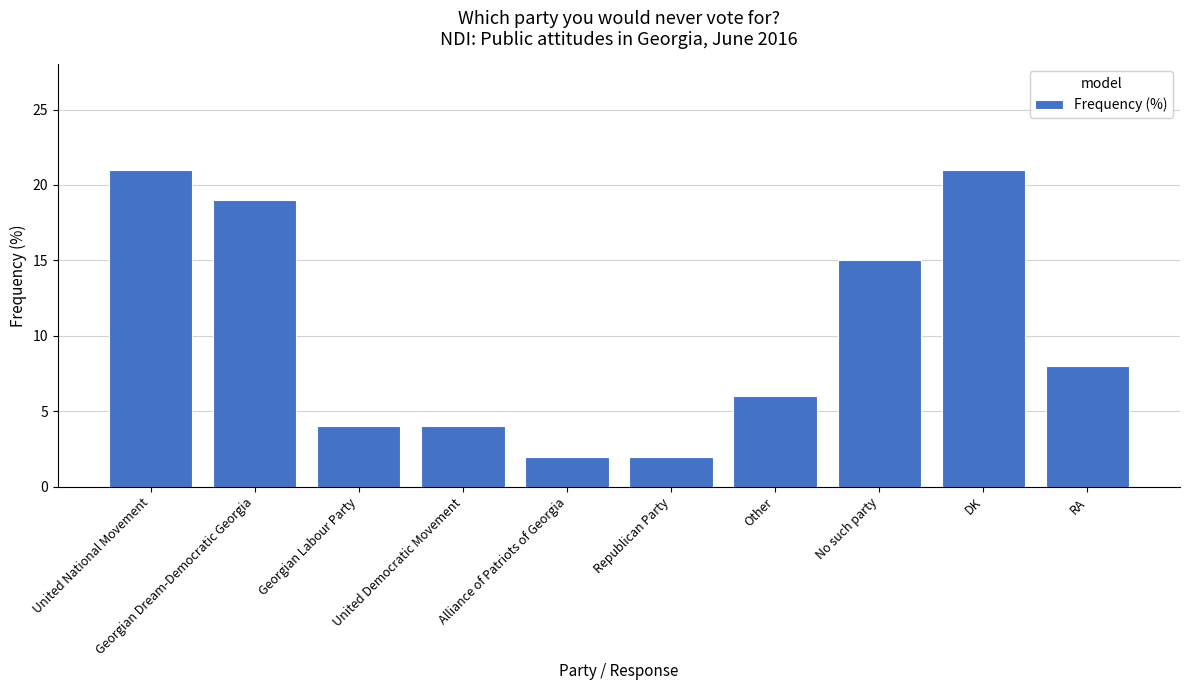

Which has a higher value, United Democratic Movement or DK?

DK